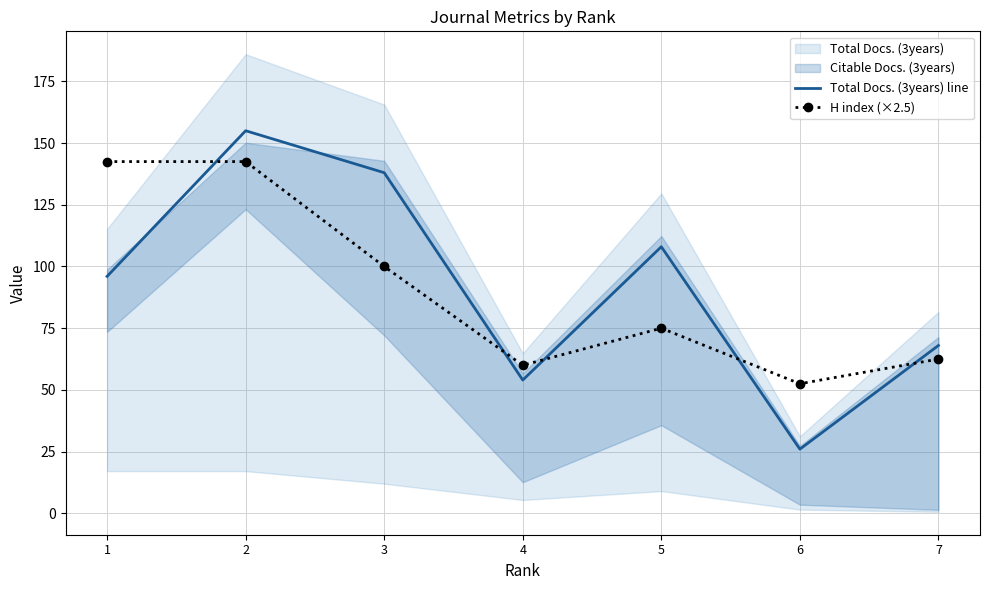

Is the value of H index (×2.5) at 6 greater than the value of Total Docs. (3years) line at 2?

No